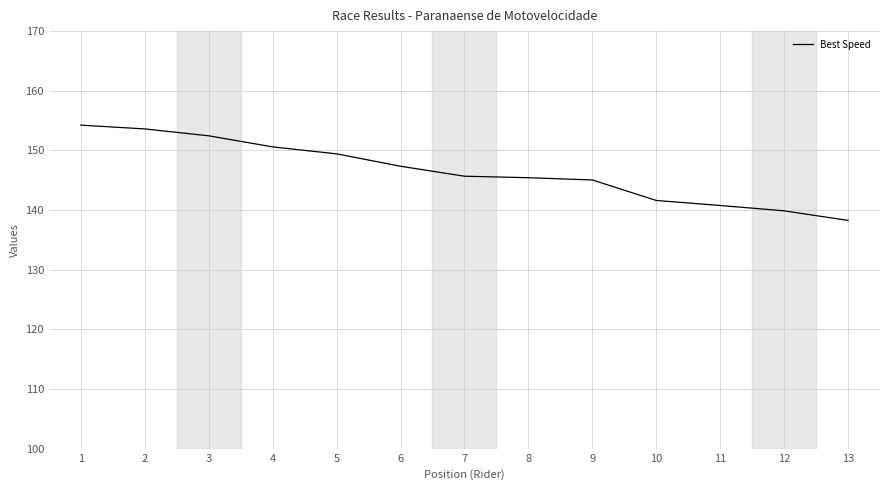

Which label corresponds to the smallest value in the chart?

13